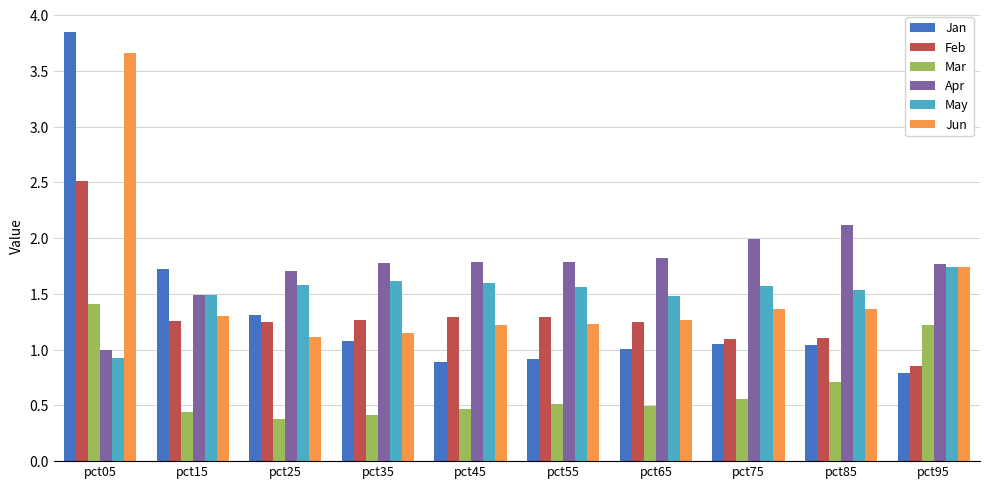

What is the sum of the Jun values at pct95 and pct05?

5.4